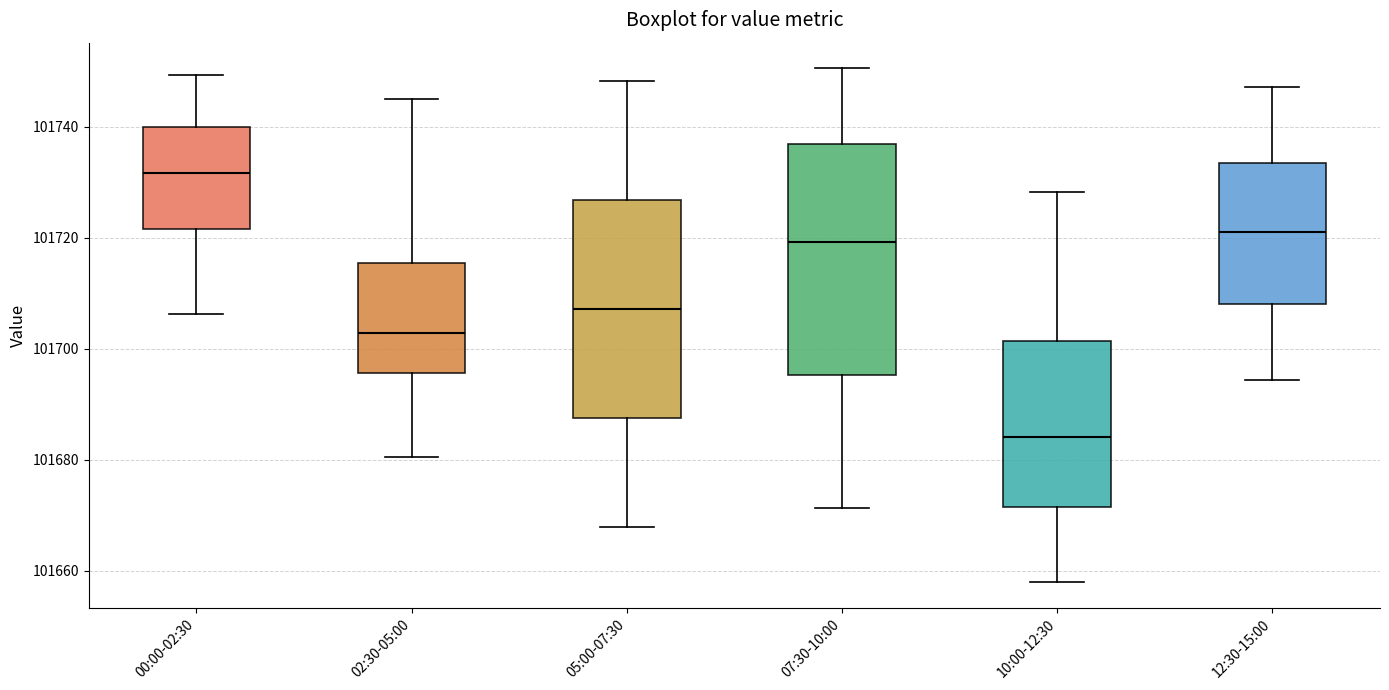

Reading left to right, read every box against the y-axis: the position of its median line, the range the box covers, and the ends of its whiskers. The values are not printed on the chart, so give them approximately, as read against the axis.

00:00-02:30: median 101732, box 101722 to 101740, whiskers 101706 to 101750
02:30-05:00: median 101702, box 101696 to 101716, whiskers 101680 to 101744
05:00-07:30: median 101708, box 101688 to 101726, whiskers 101668 to 101748
07:30-10:00: median 101720, box 101696 to 101736, whiskers 101672 to 101750
10:00-12:30: median 101684, box 101672 to 101702, whiskers 101658 to 101728
12:30-15:00: median 101720, box 101708 to 101734, whiskers 101694 to 101748